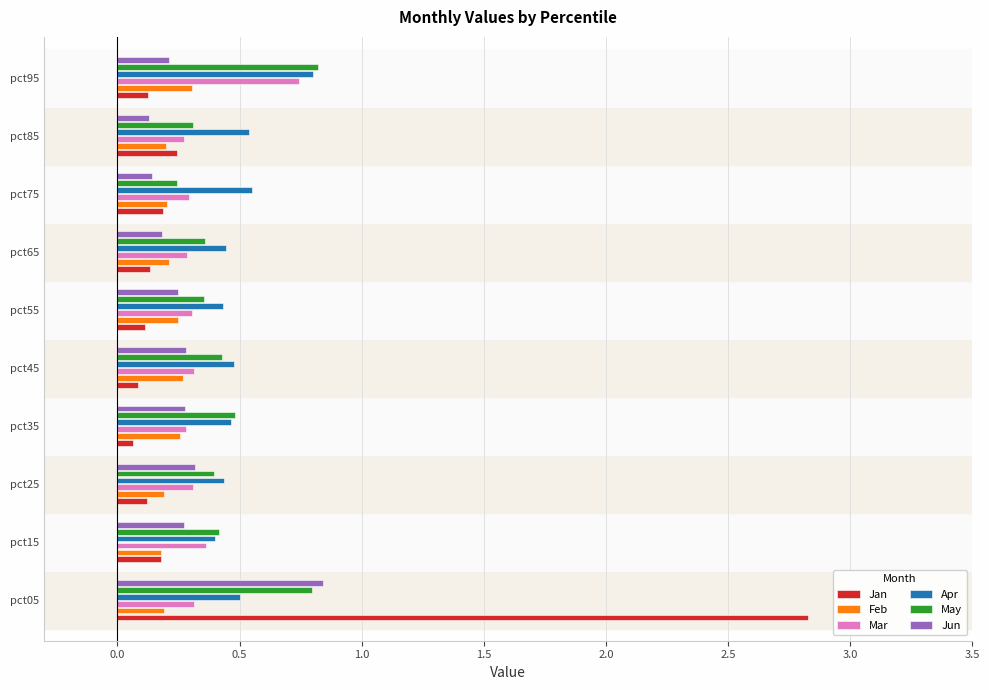

What is the maximum value shown in the chart?

2.8